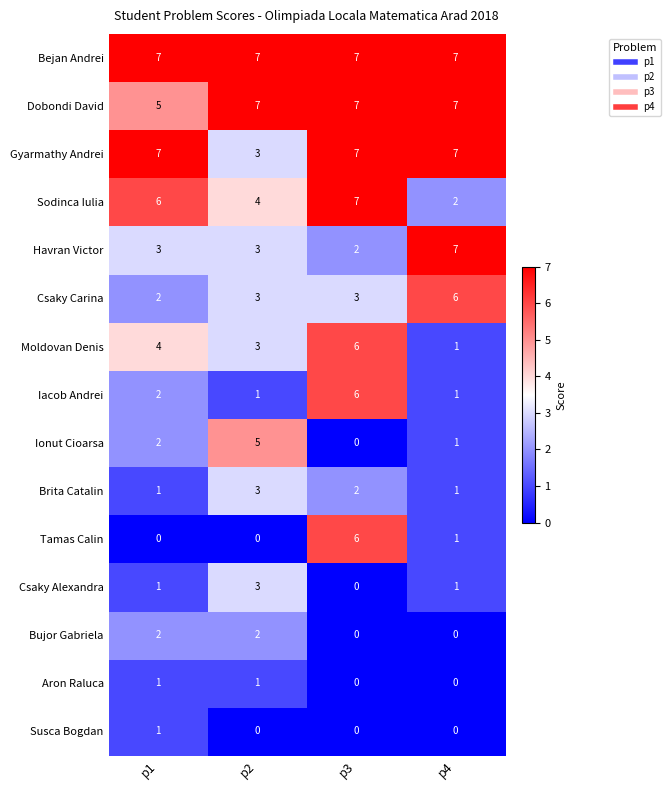

What is the approximate value of Dobondi David at p4?

7